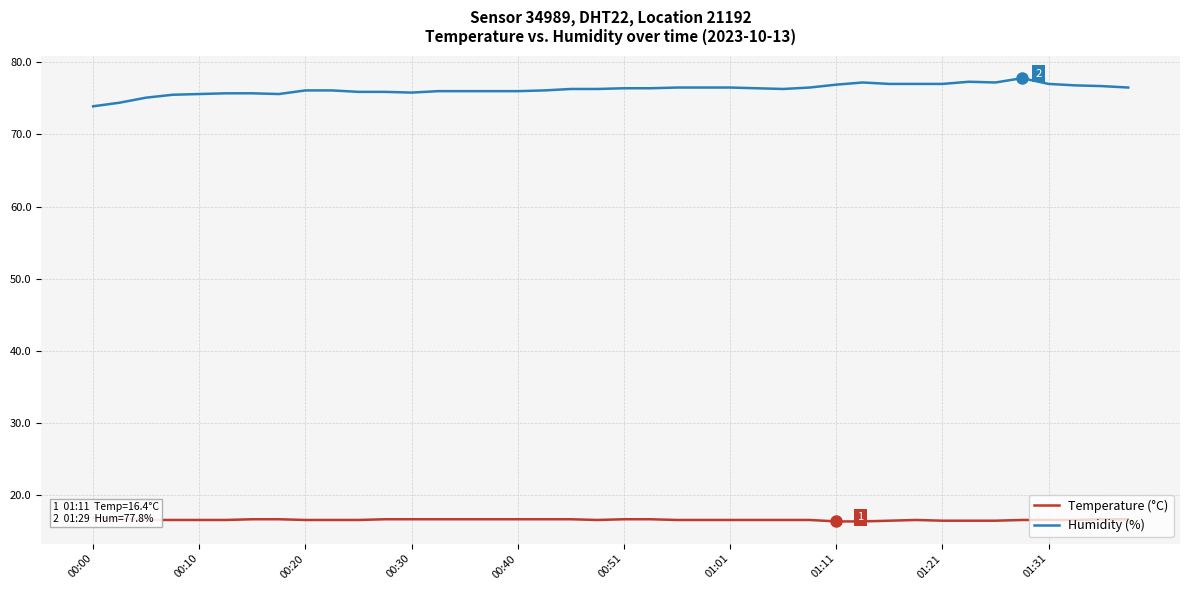

Is it true that Humidity (%) equals 113.4 at 01:01?

False